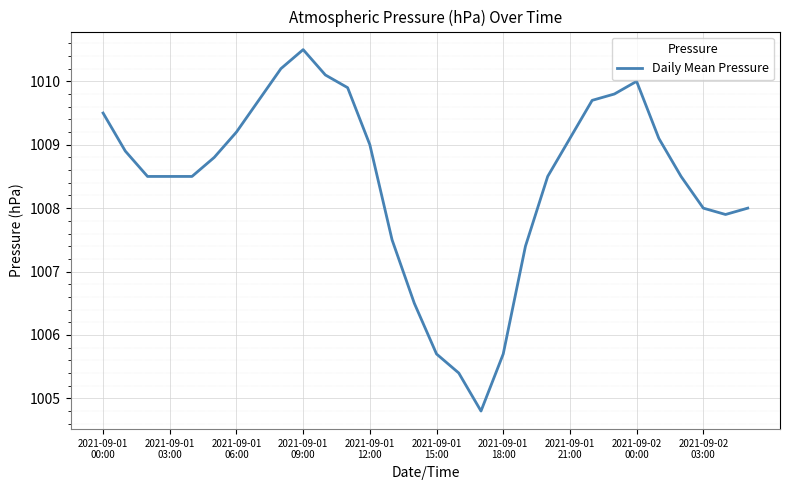

What is the smallest value displayed?

1004.8